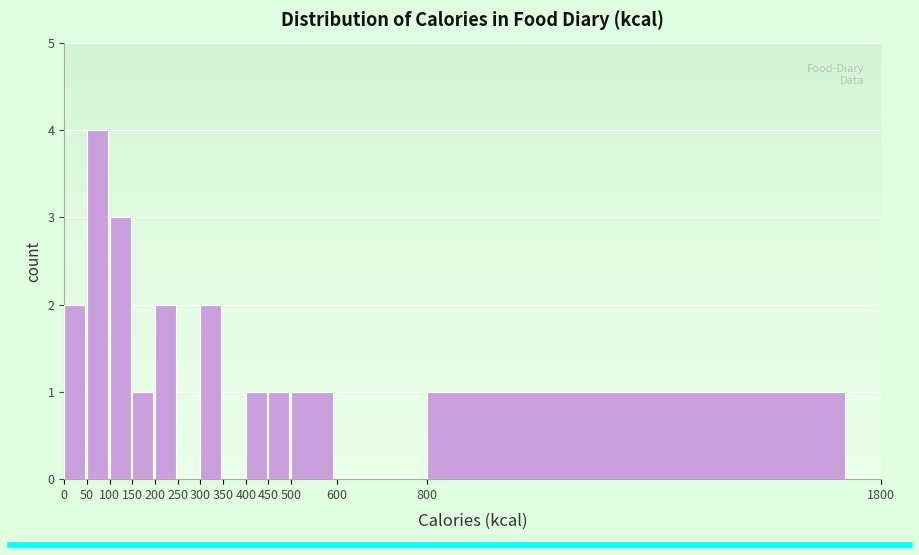

Reading left to right, list every bar in this chart as the range it spans on the x-axis followed by its height. The values are not printed on the chart, so give them approximately, as read against the axis.

0 to 50: 2
50 to 100: 4
100 to 150: 3
150 to 200: 1
200 to 250: 2
250 to 300: 0
300 to 350: 2
350 to 400: 0
400 to 450: 1
450 to 500: 1
500 to 600: 1
600 to 800: 0
800 to 1800: 1